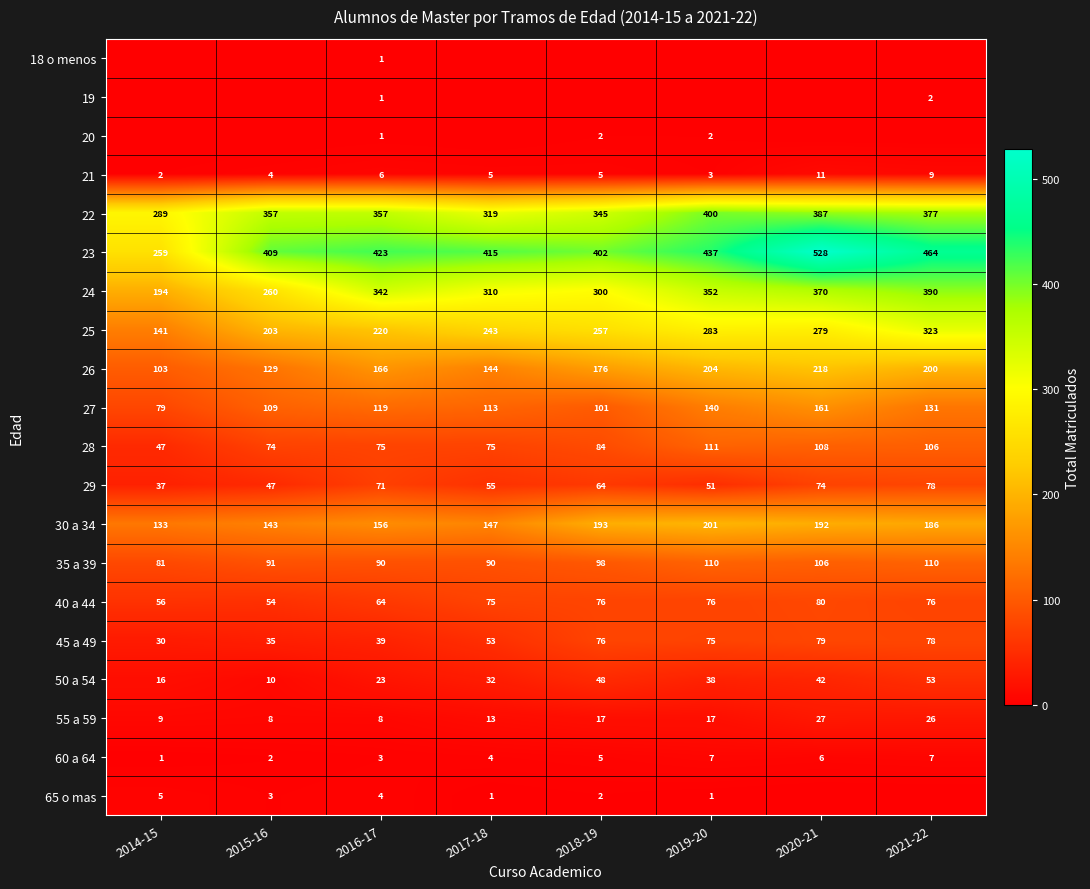

Is it true that 35 a 39 equals 62 at 2018-19?

False